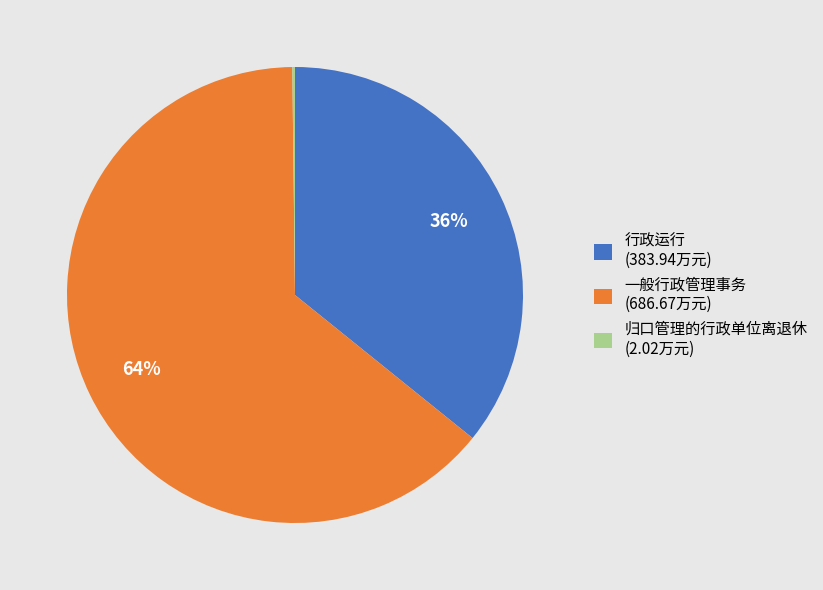

Which has a higher value, 行政运行 (383.94万元) or 一般行政管理事务 (686.67万元)?

一般行政管理事务 (686.67万元)